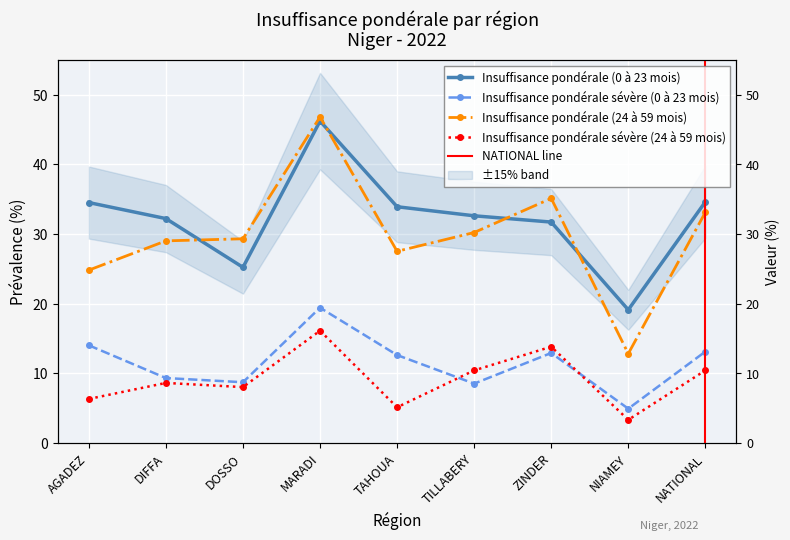

True or false: Insuffisance pondérale (24 à 59 mois) has a value of 49.0 at ZINDER.

False